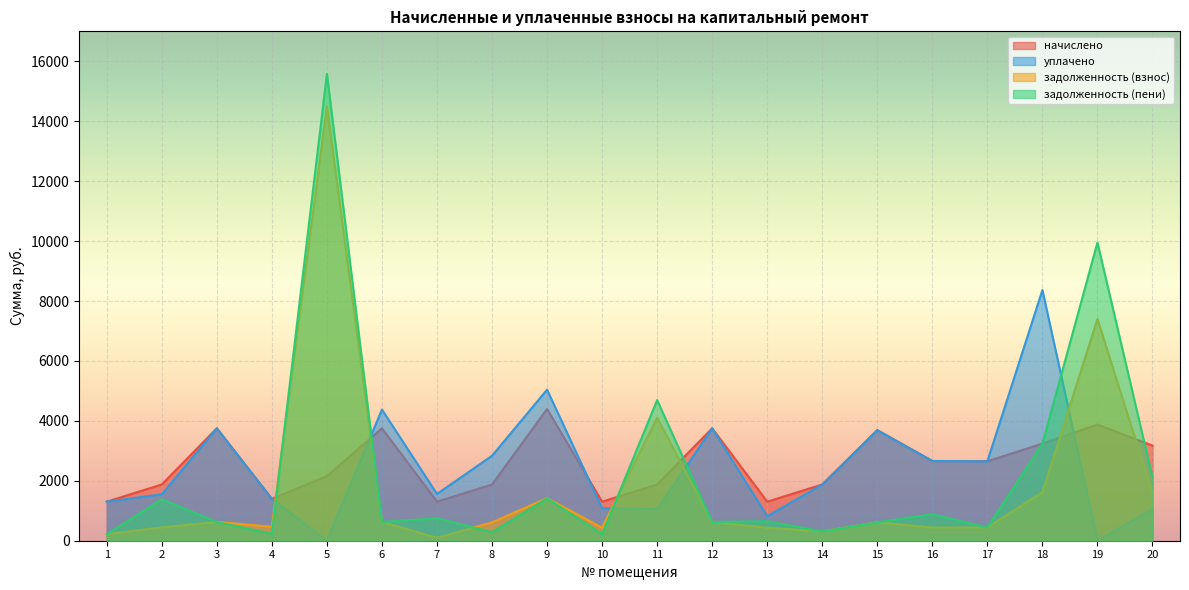

Where is the first local minimum for начислено?

4